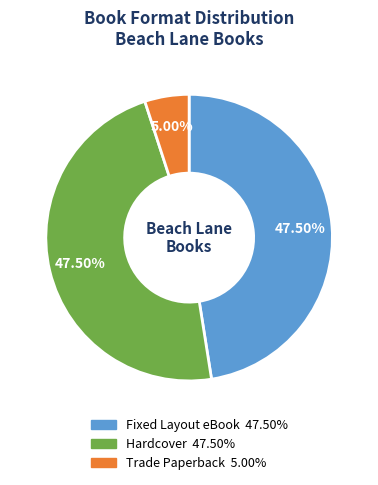

What portion of the pie excludes Trade Paperback?

95.0%